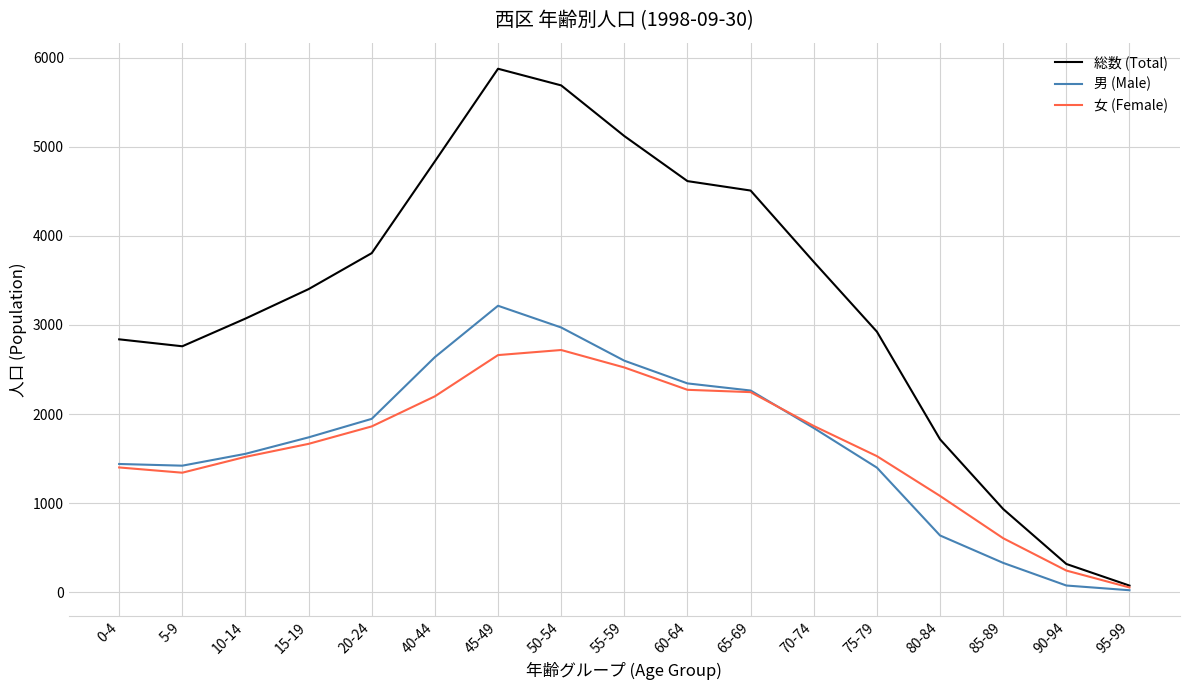

Between 0-4 and 45-49, which series saw the biggest shift?

総数 (Total)